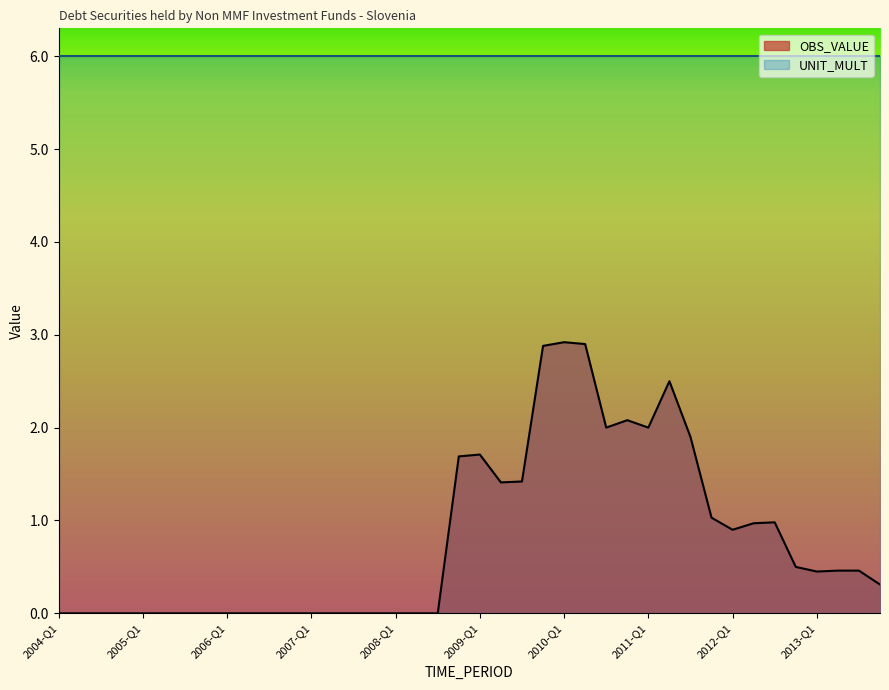

At which category does the chart reach its peak across all series?

2010-Q1